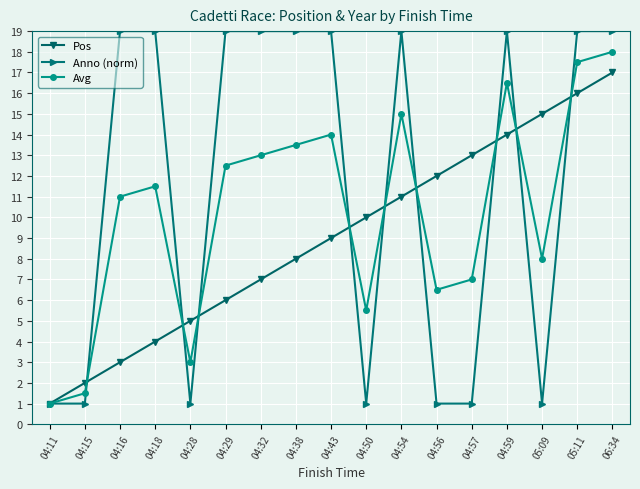

What is the label of the 15th point from the left?

05:09